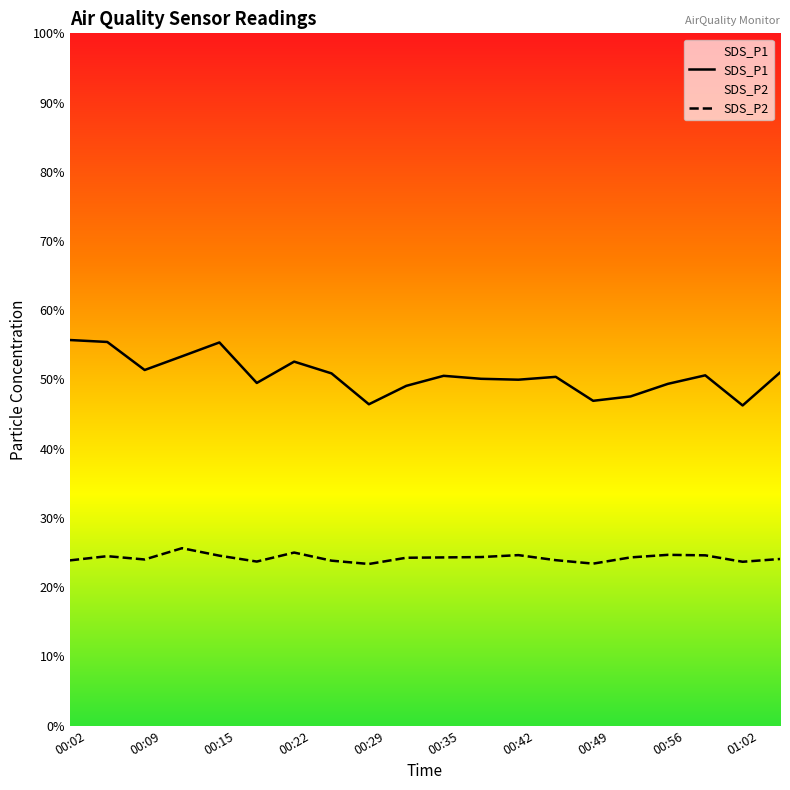

At which category does SDS_P1 reach its first local valley?

00:09